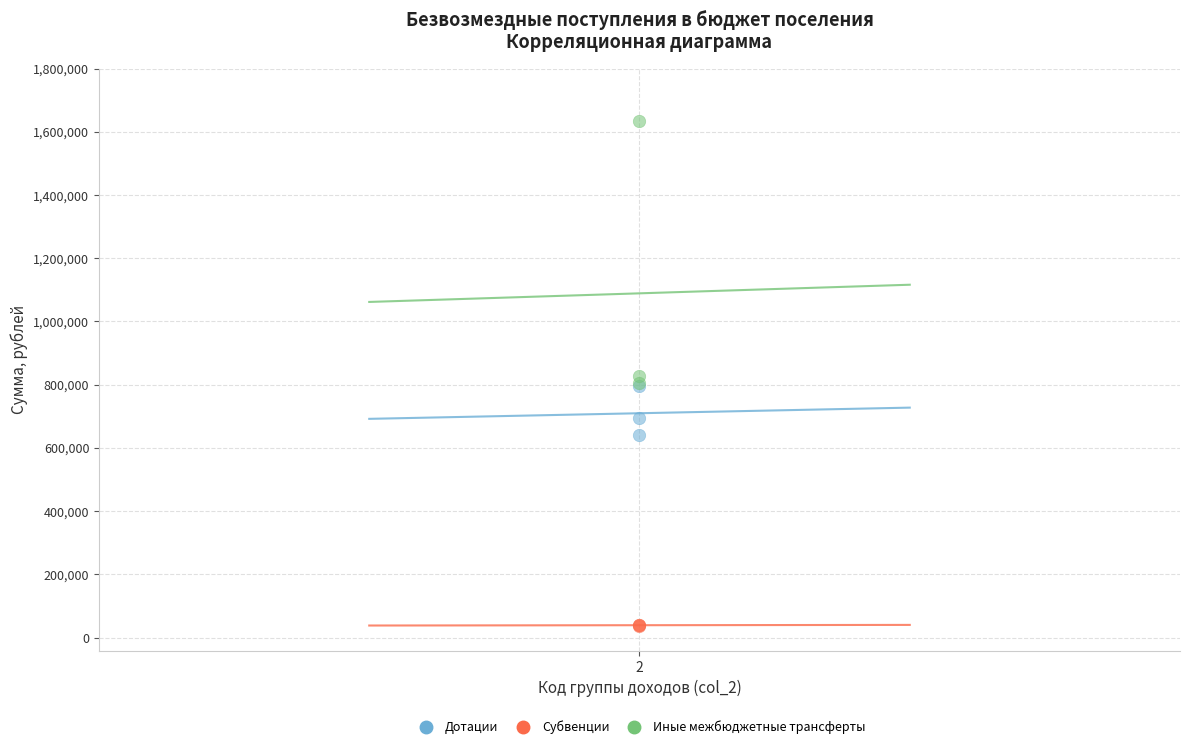

In the Иные межбюджетные трансферты series, what Y value is closest to 1219757?

827773.3